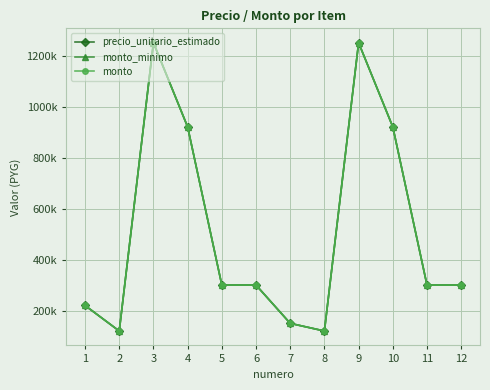

Is the value of monto_minimo at 11 greater than the value of monto at 11?

No